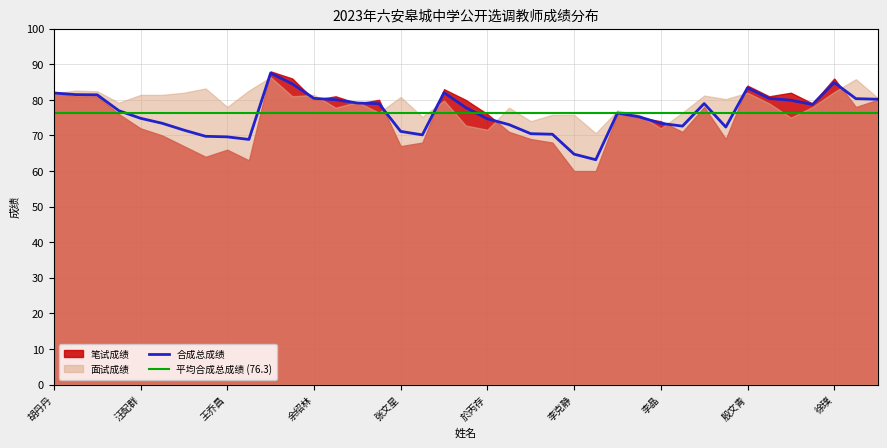

Rank the series at 汪梦丽 from highest to lowest value.

面试成绩, 合成总成绩, 笔试成绩